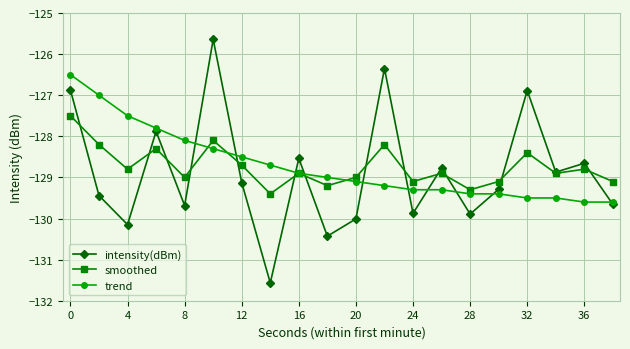

What is the minimum value for trend?

-129.6